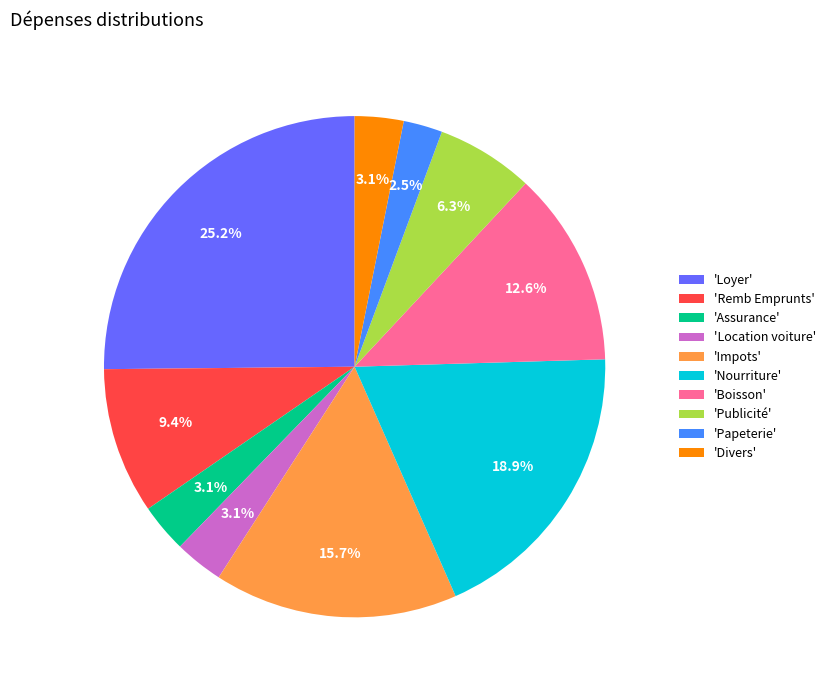

Which category has the smallest portion of the pie?

'Papeterie'